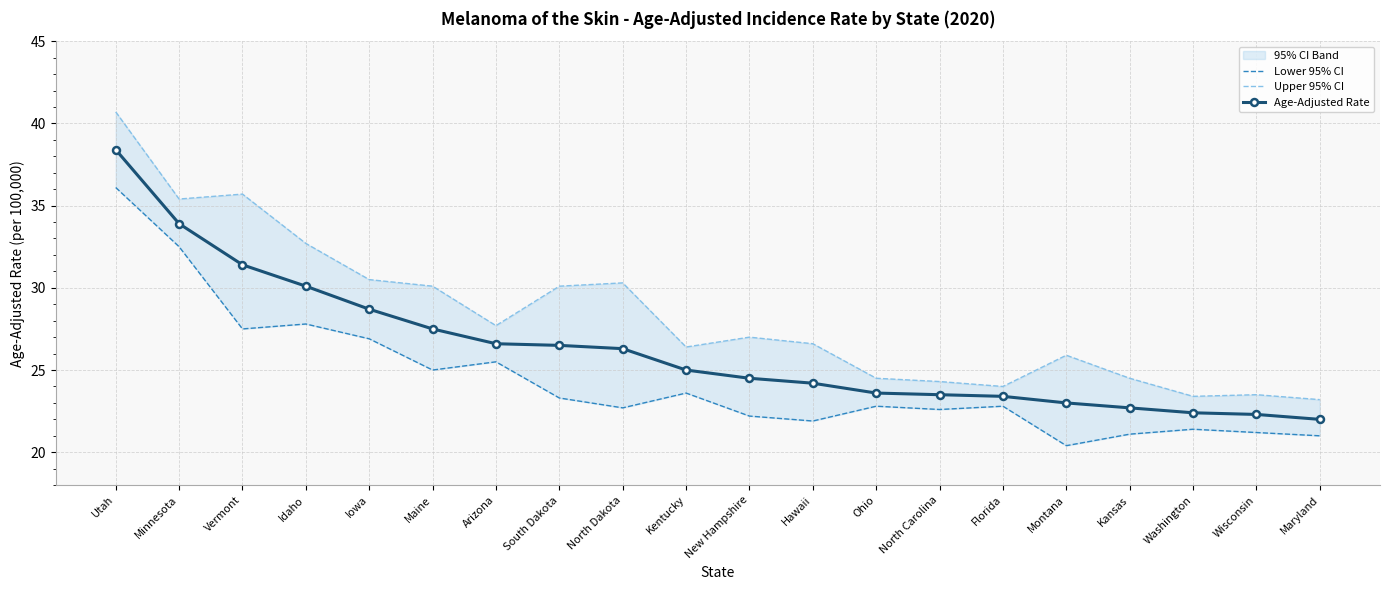

Is it true that Age-Adjusted Rate equals 37.5 at Washington?

False